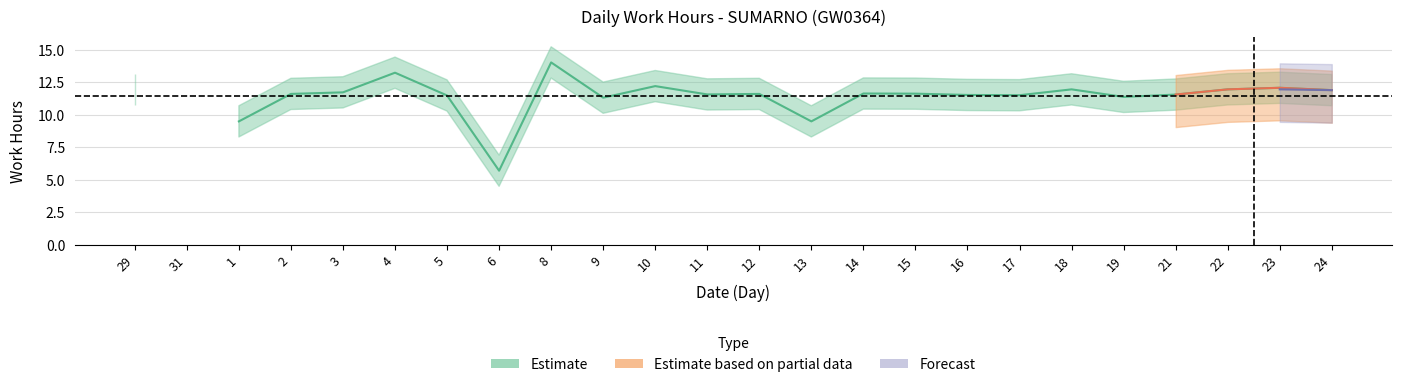

Where is the first local maximum for Estimate?

4